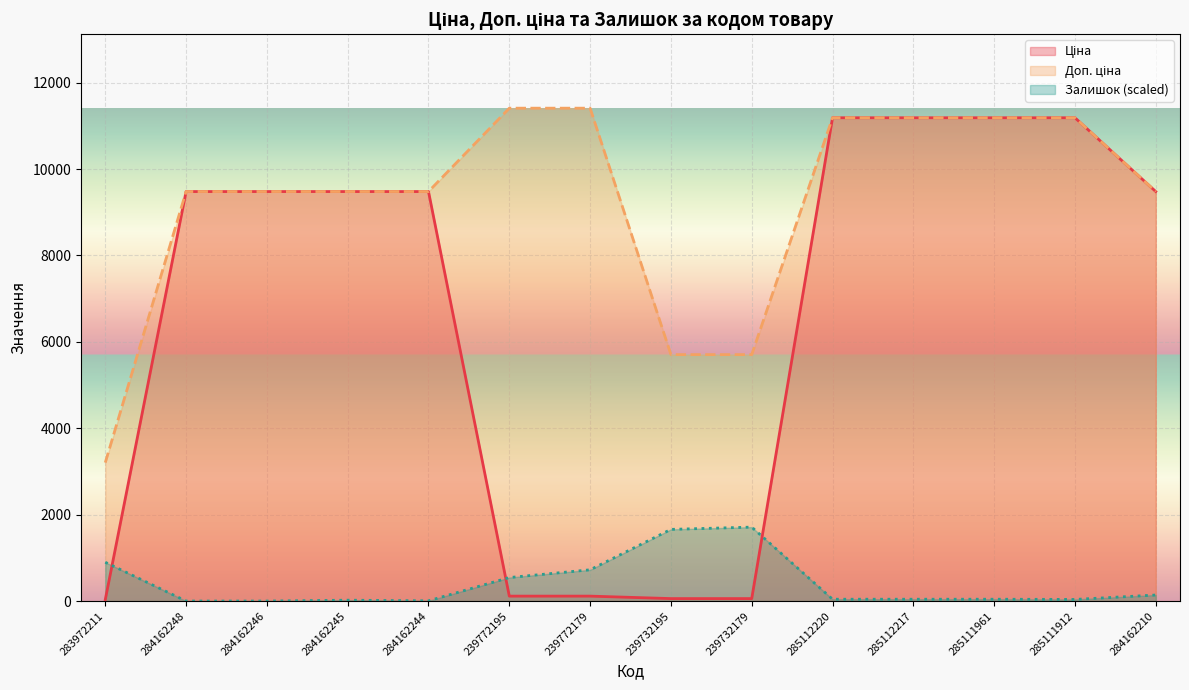

Reading left to right, list all the values displayed in this chart.

Ціна: 283972211=32.0	284162248=9480.1	284162246=9480.1	284162245=9480.1	284162244=9480.1	239772195=114.1	239772179=114.1	239732195=57.0	239732179=57.0	285112220=11188.2	285112217=11188.2	285111961=11188.2	285111912=11188.2	284162210=9480.1
Доп. ціна: 283972211=3205.0	284162248=9480.1	284162246=9480.1	284162245=9480.1	284162244=9480.1	239772195=11410.0	239772179=11410.0	239732195=5705.0	239732179=5705.0	285112220=11188.2	285112217=11188.2	285111961=11188.2	285111912=11188.2	284162210=9480.1
Залишок: 283972211=898.2	284162248=0.0	284162246=0.0	284162245=20.0	284162244=5.0	239772195=543.9	239772179=723.5	239732195=1659.1	239732179=1711.5	285112220=42.4	285112217=42.4	285111961=42.4	285111912=37.4	284162210=139.7